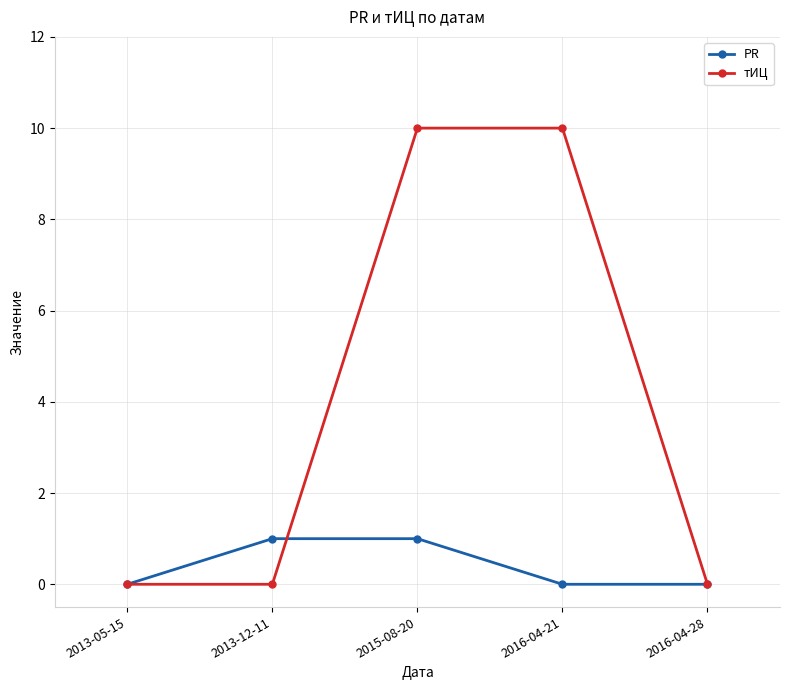

Does the chart have visible grid lines?

Yes